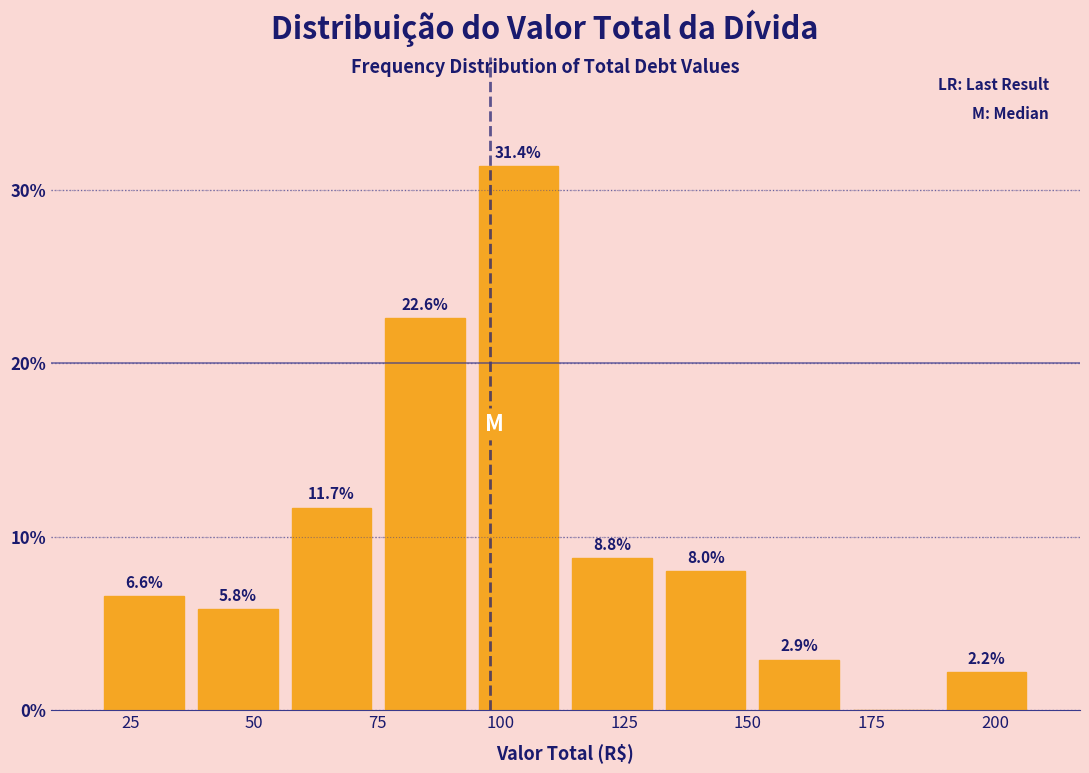

Around what value on the x-axis is the tallest bar? Give the approximate position of its centre, as read against the axis.

105